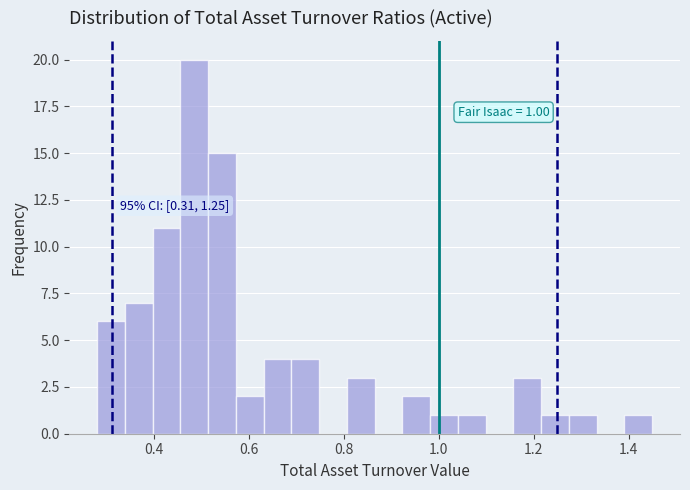

Around what value on the x-axis is the tallest bar? Give the approximate position of its centre, as read against the axis.

0.48